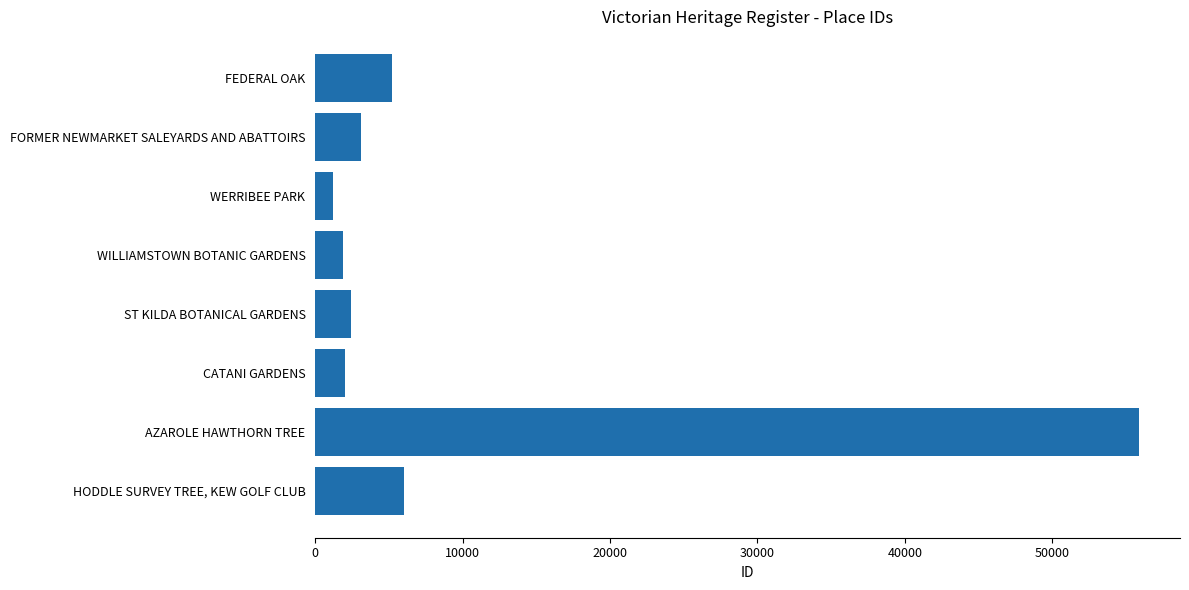

Is it true that the value at FORMER NEWMARKET SALEYARDS AND ABATTOIRS is 3105?

True